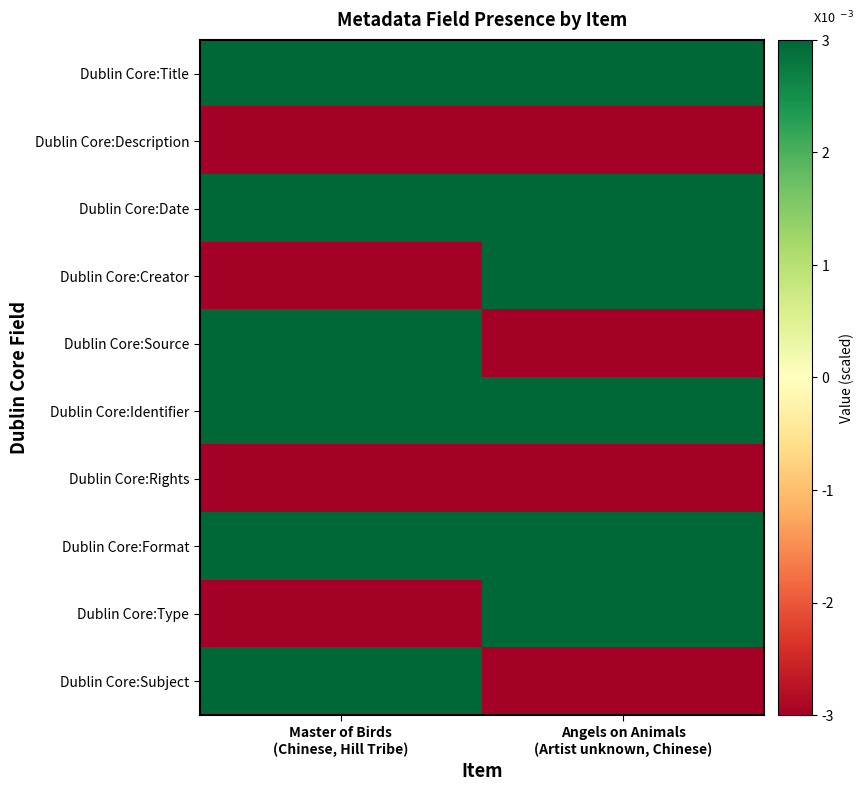

Reading right to left, transcribe all the data shown in this chart.

Dublin Core:Title: Angels on Animals
(Artist unknown, Chinese)=0.0	Master of Birds
(Chinese, Hill Tribe)=0.0
Dublin Core:Description: Angels on Animals
(Artist unknown, Chinese)=-0.0	Master of Birds
(Chinese, Hill Tribe)=-0.0
Dublin Core:Date: Angels on Animals
(Artist unknown, Chinese)=0.0	Master of Birds
(Chinese, Hill Tribe)=0.0
Dublin Core:Creator: Angels on Animals
(Artist unknown, Chinese)=0.0	Master of Birds
(Chinese, Hill Tribe)=-0.0
Dublin Core:Source: Angels on Animals
(Artist unknown, Chinese)=-0.0	Master of Birds
(Chinese, Hill Tribe)=0.0
Dublin Core:Identifier: Angels on Animals
(Artist unknown, Chinese)=0.0	Master of Birds
(Chinese, Hill Tribe)=0.0
Dublin Core:Rights: Angels on Animals
(Artist unknown, Chinese)=-0.0	Master of Birds
(Chinese, Hill Tribe)=-0.0
Dublin Core:Format: Angels on Animals
(Artist unknown, Chinese)=0.0	Master of Birds
(Chinese, Hill Tribe)=0.0
Dublin Core:Type: Angels on Animals
(Artist unknown, Chinese)=0.0	Master of Birds
(Chinese, Hill Tribe)=-0.0
Dublin Core:Subject: Angels on Animals
(Artist unknown, Chinese)=-0.0	Master of Birds
(Chinese, Hill Tribe)=0.0